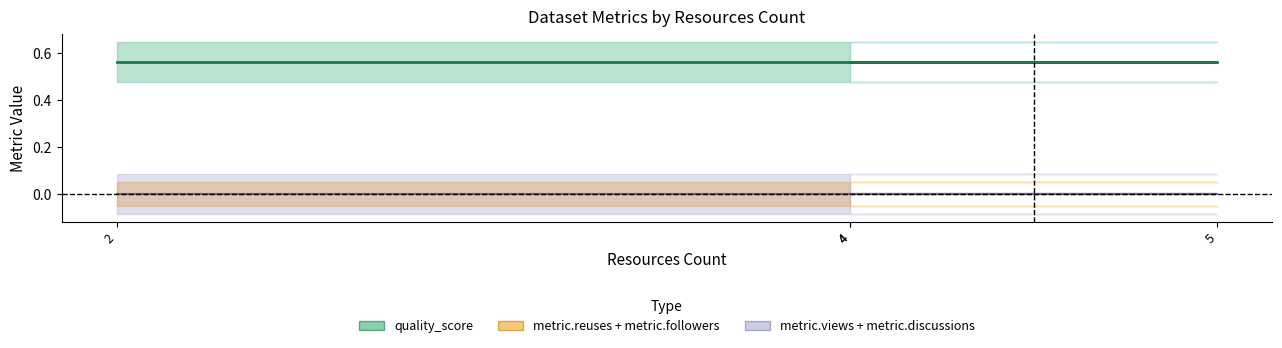

Between 4 and 5, which is larger?

4